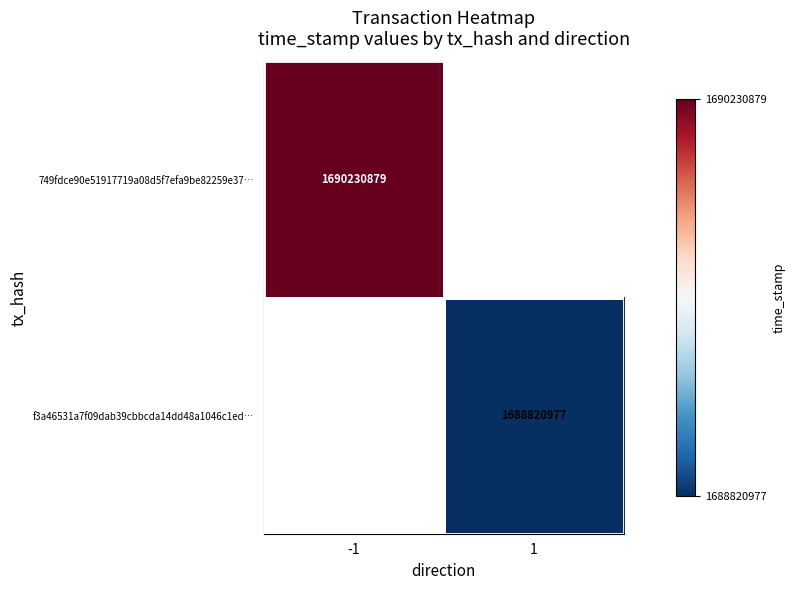

The 749fdce90e51917719a08d5f7efa9be82259e37… series shows 671935755 at -1. True or false?

False